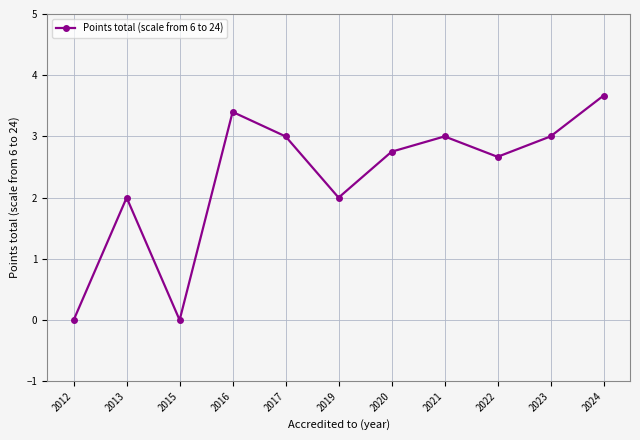

What is the greatest value displayed?

3.7